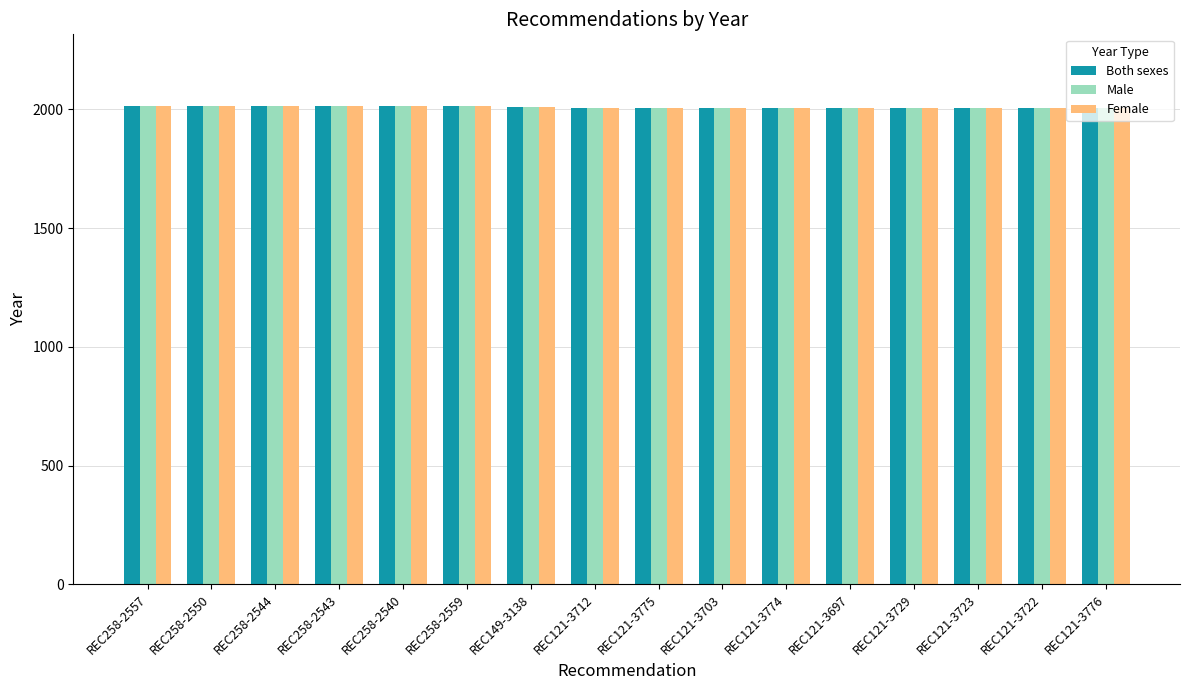

True or false: Female has a value of 2014 at REC258-2550.

True